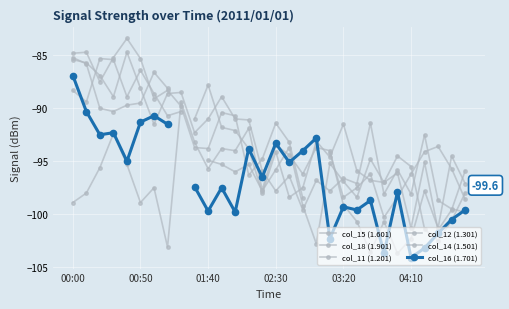

Rank the series at 8 from highest to lowest value.

col_18 (1.901), col_11 (1.201), col_12 (1.301), col_14 (1.501), col_16 (1.701), col_15 (1.601)